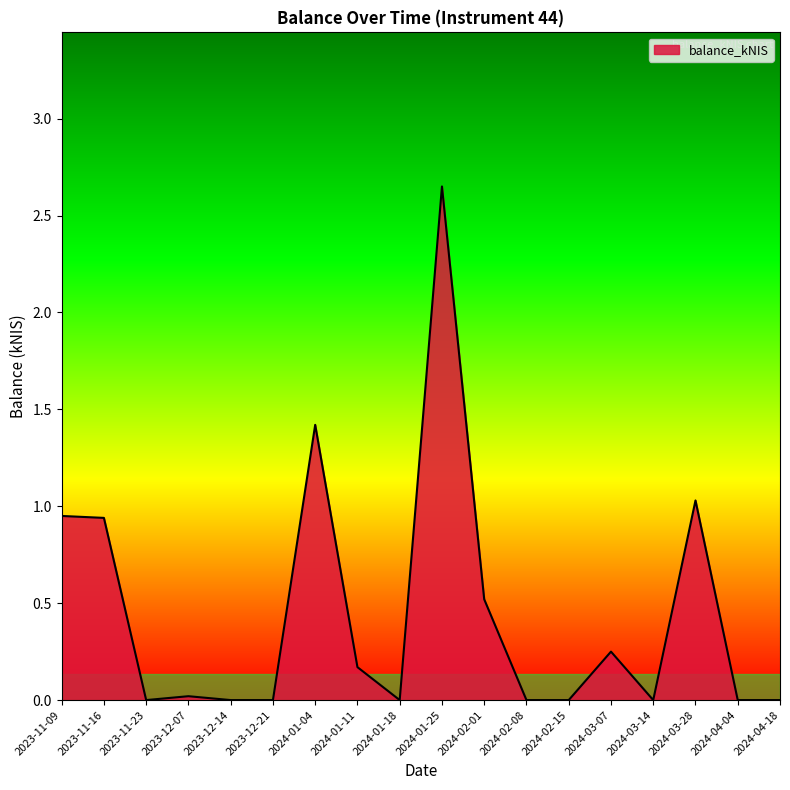

Between 2024-03-28 and 2023-12-14, which is larger?

2024-03-28